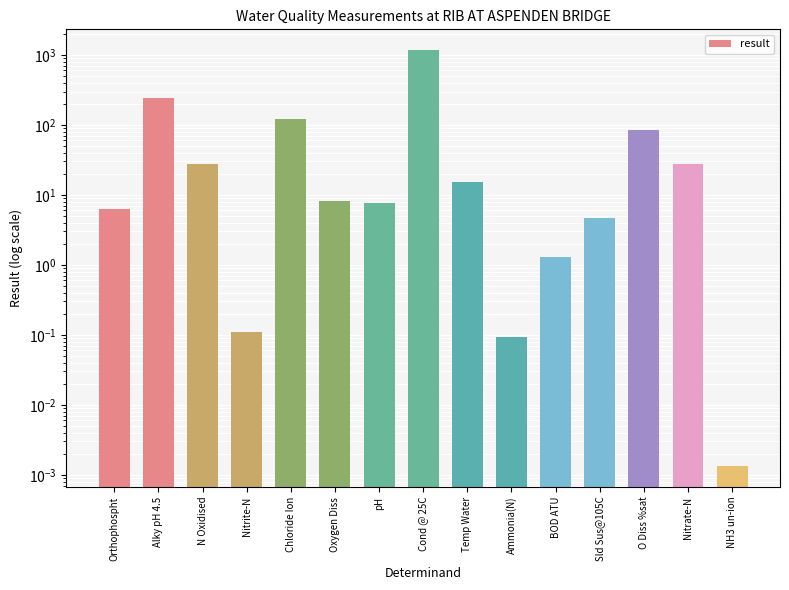

What is the difference between the values at Oxygen Diss and O Diss %sat?

75.1